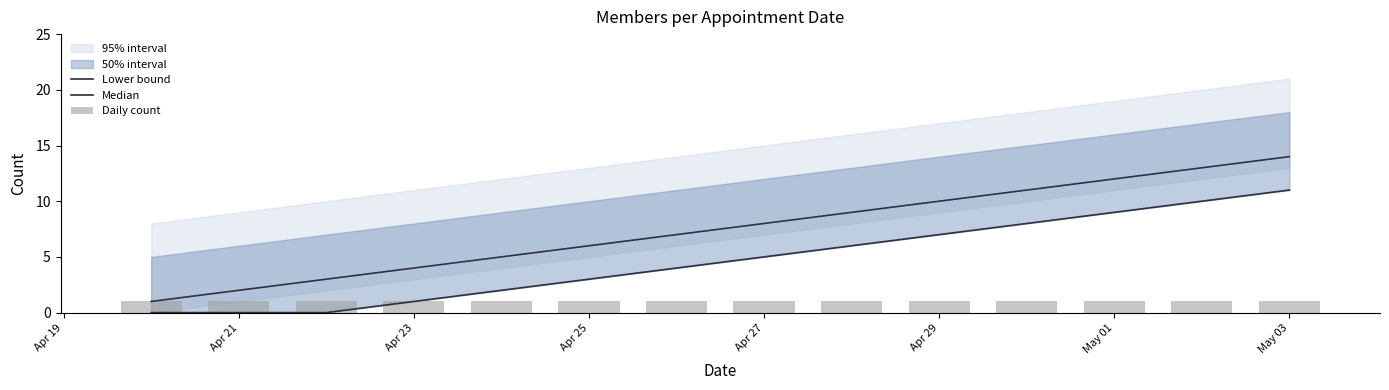

What position from the left is Apr 25?

6